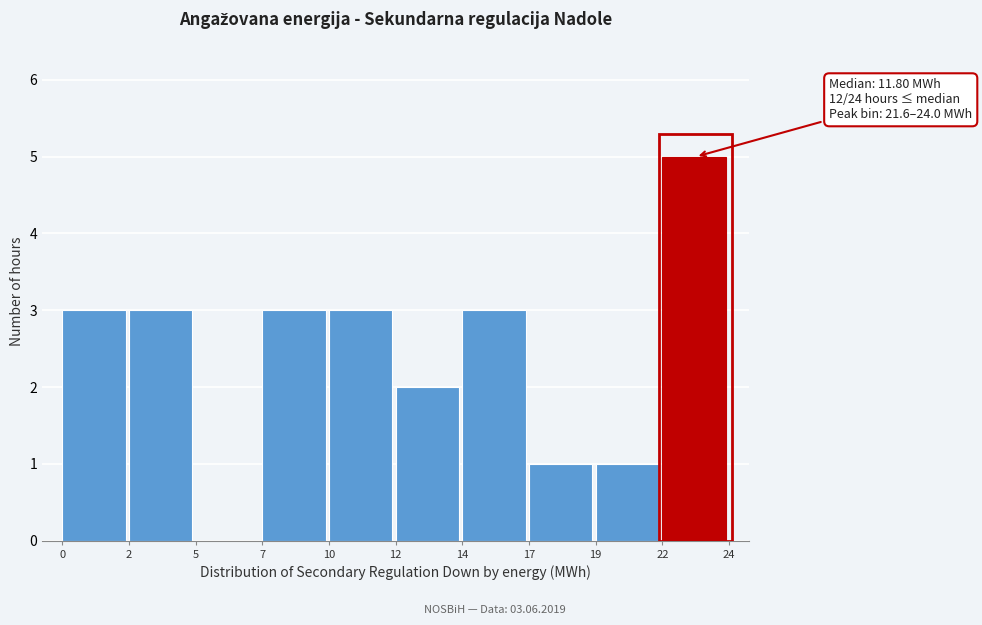

Reading left to right, extract all data points from this chart.

0=3	2=3	5=0	7=3	10=3	12=2	14=3	17=1	19=1	22=5